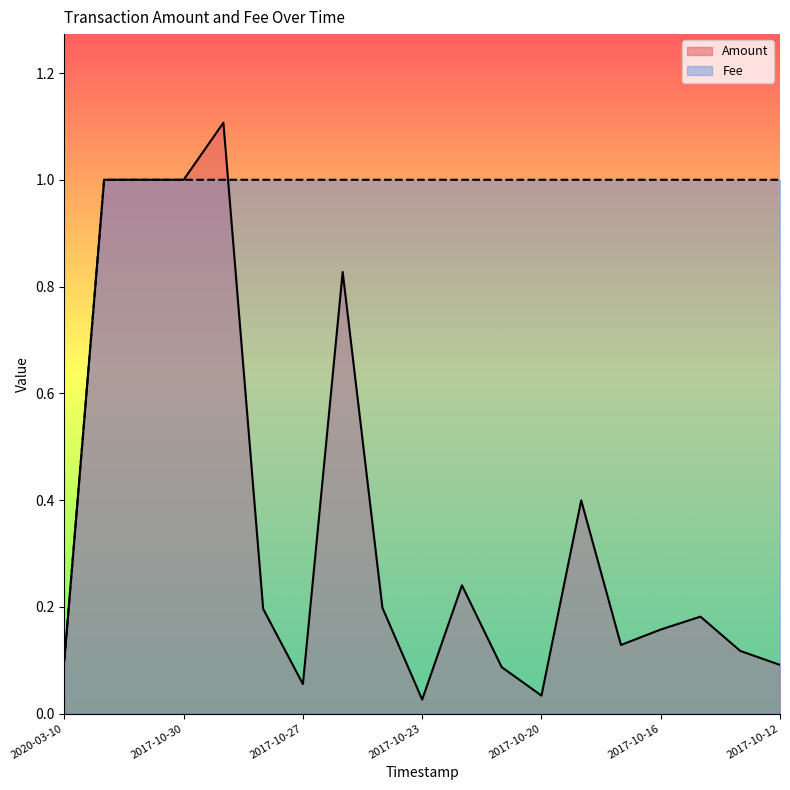

Which series ends up on top after the final intersection of Amount and Fee?

Fee